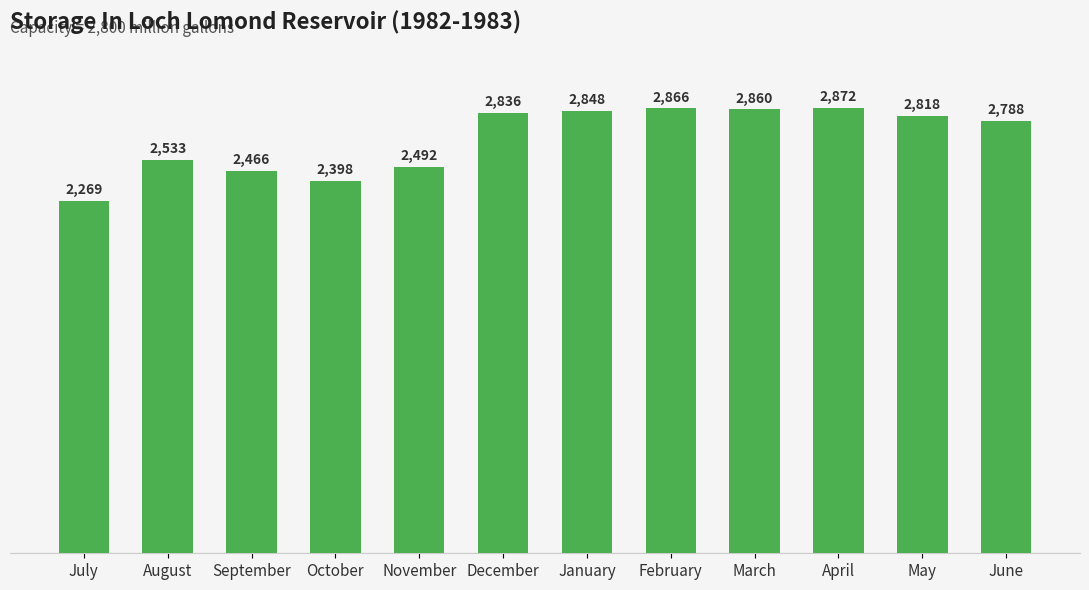

What is the difference between the maximum and minimum values?

603